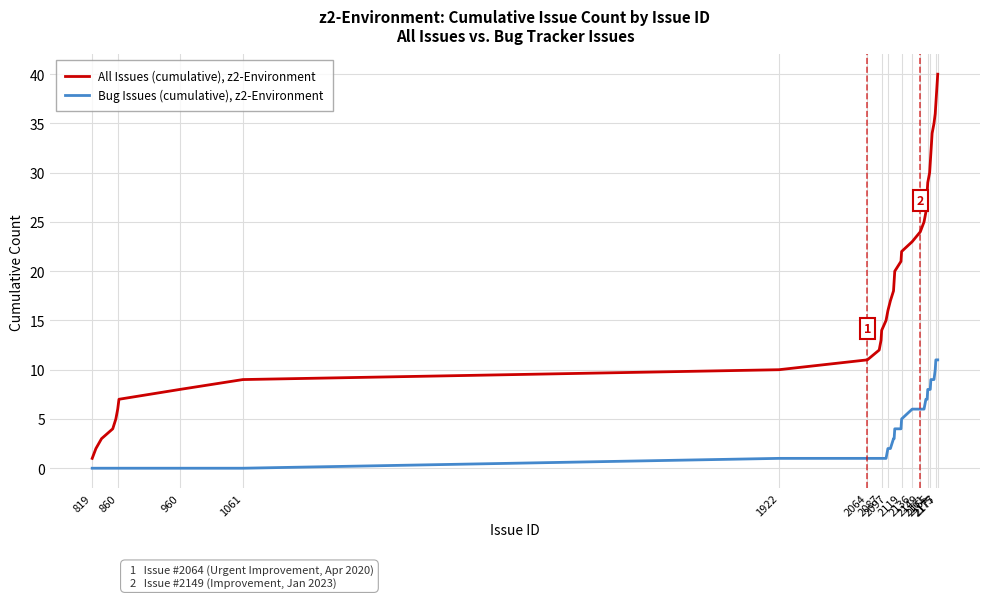

True or false: Bug Issues (cumulative), z2-Environment and All Issues (cumulative), z2-Environment intersect in this chart.

False